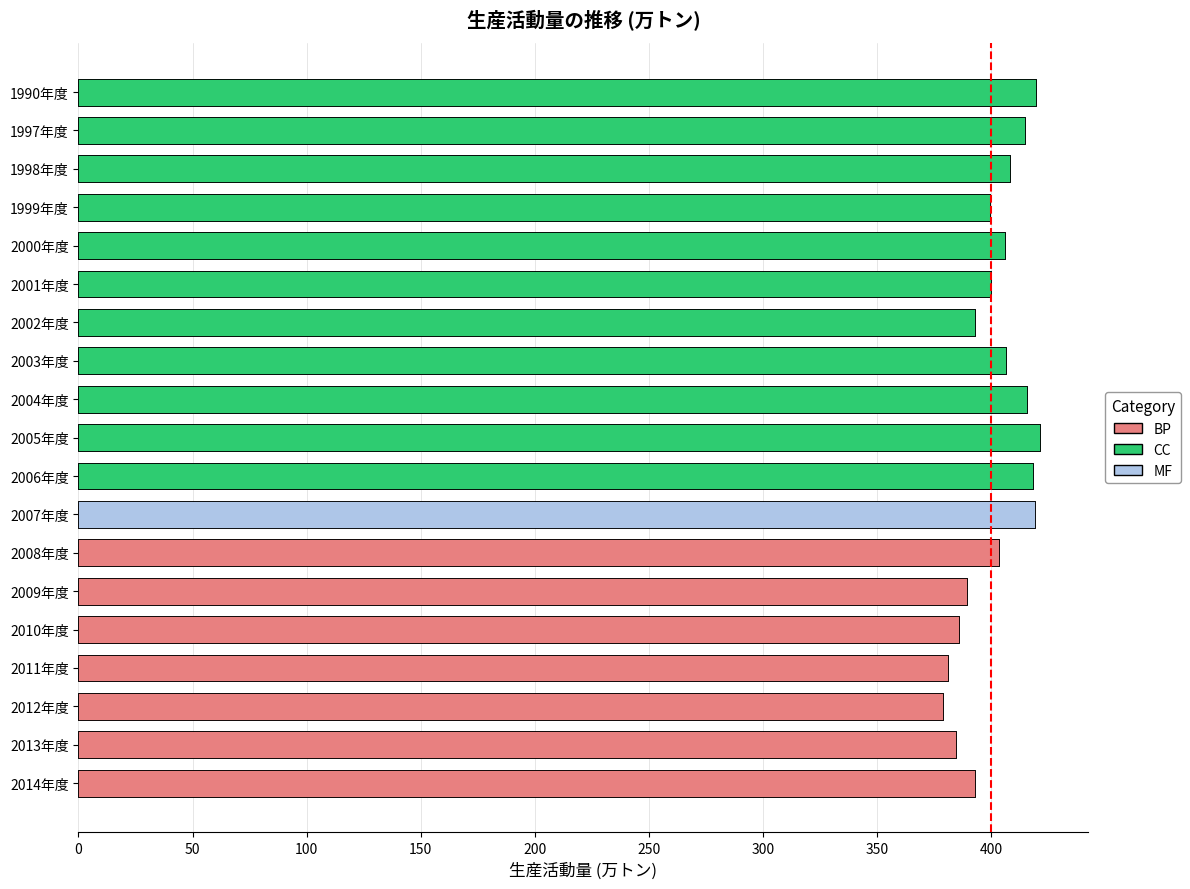

Reading right to left, what are all the values shown in this chart?

392.8	384.6	379.1	381.2	386.0	389.8	403.7	419.4	418.5	421.7	415.9	406.6	393.2	400.2	406.1	399.8	408.5	414.9	419.9